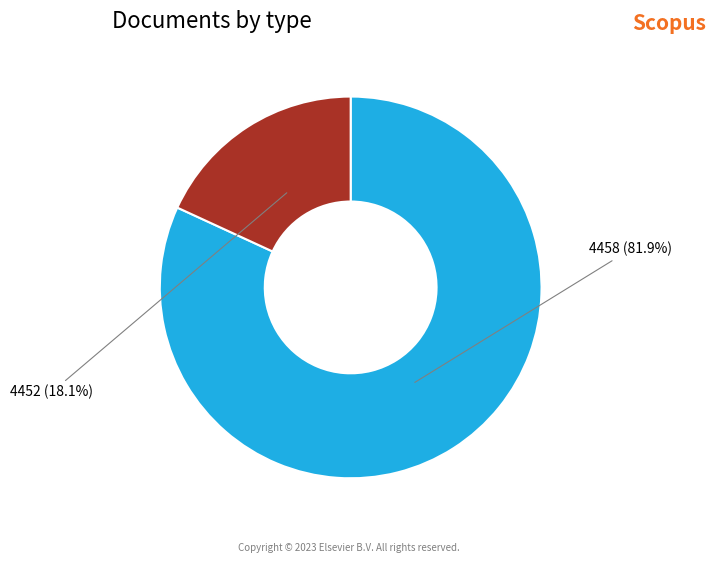

Is it true that 4458 is 82% of the pie?

True